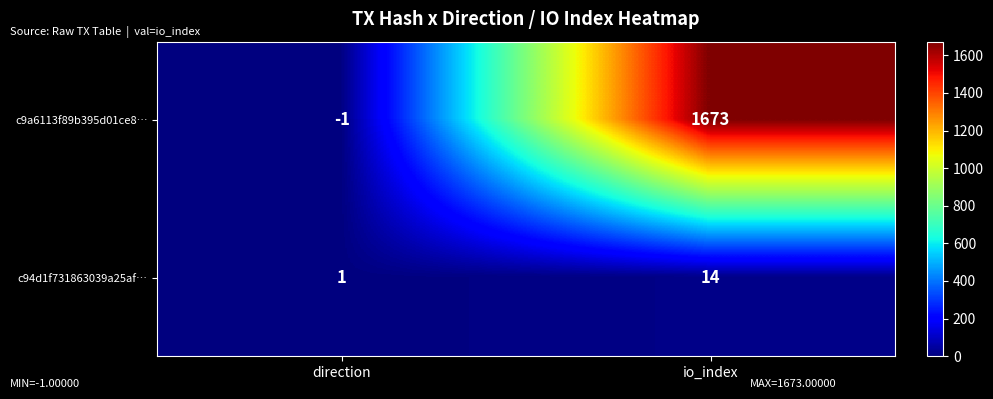

What is the maximum value shown in the chart?

1673